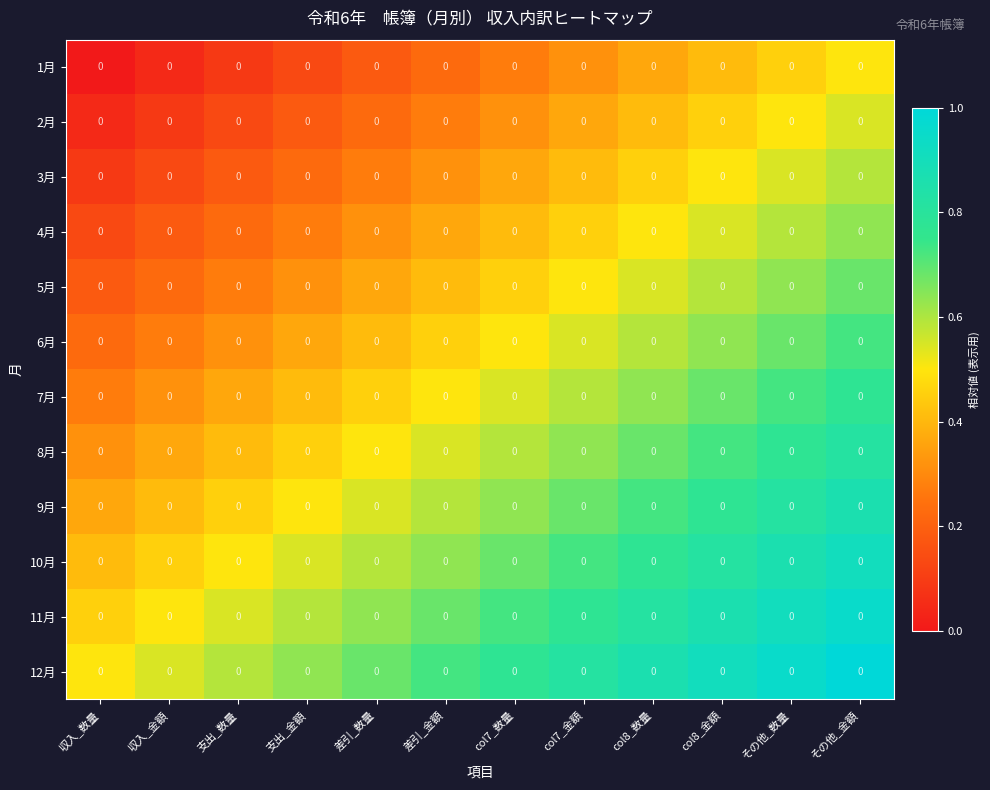

At which label does 11月 reach its minimum?

収入_数量